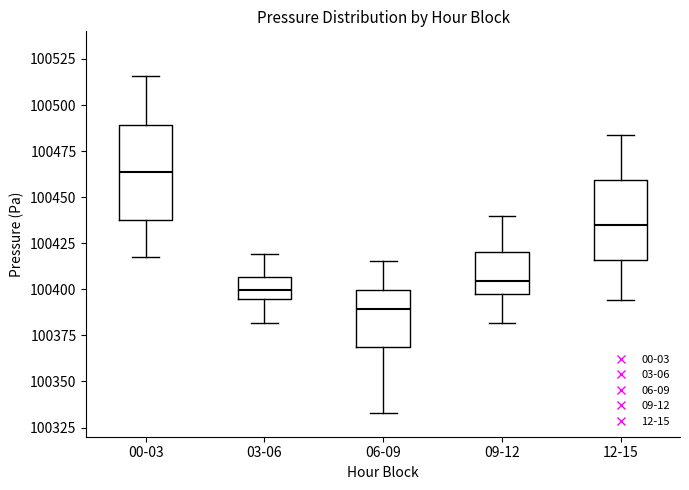

Comparing the boxes themselves (not the whiskers), which one is the tallest?

00-03